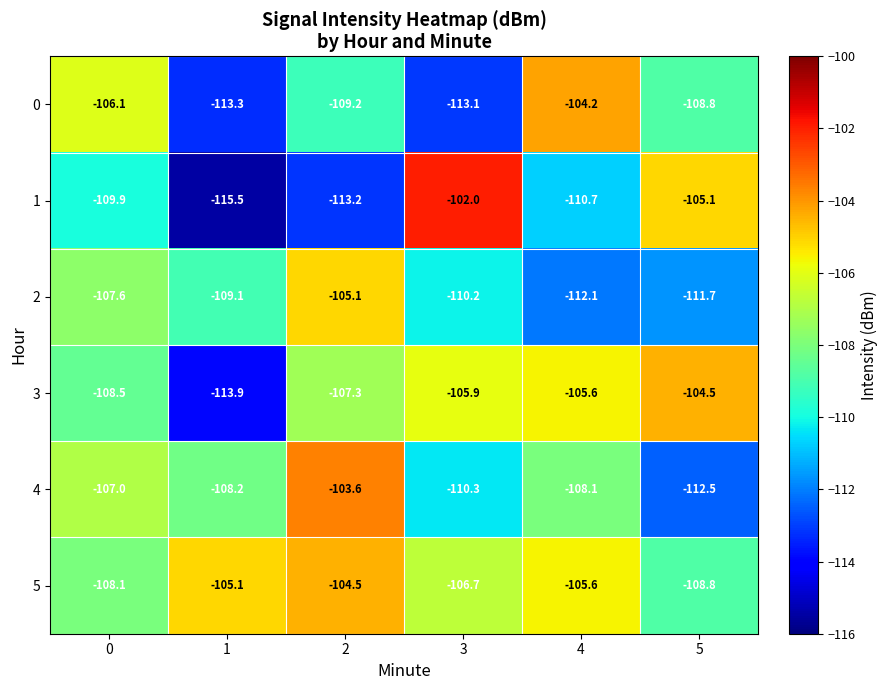

What is the maximum value shown in the chart?

-102.0